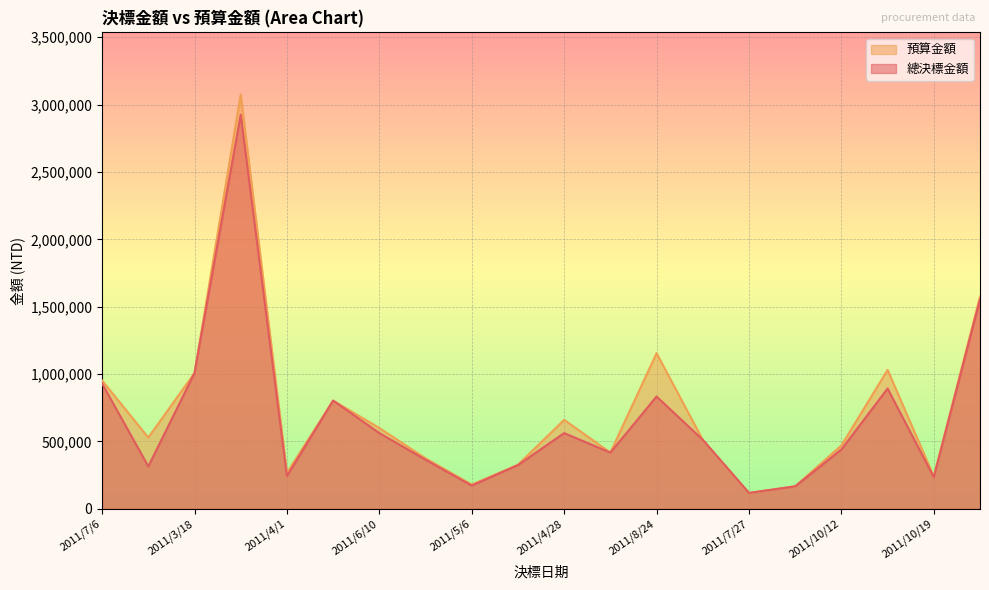

What is the spread (max minus min) of values at 2011/6/10?

37500